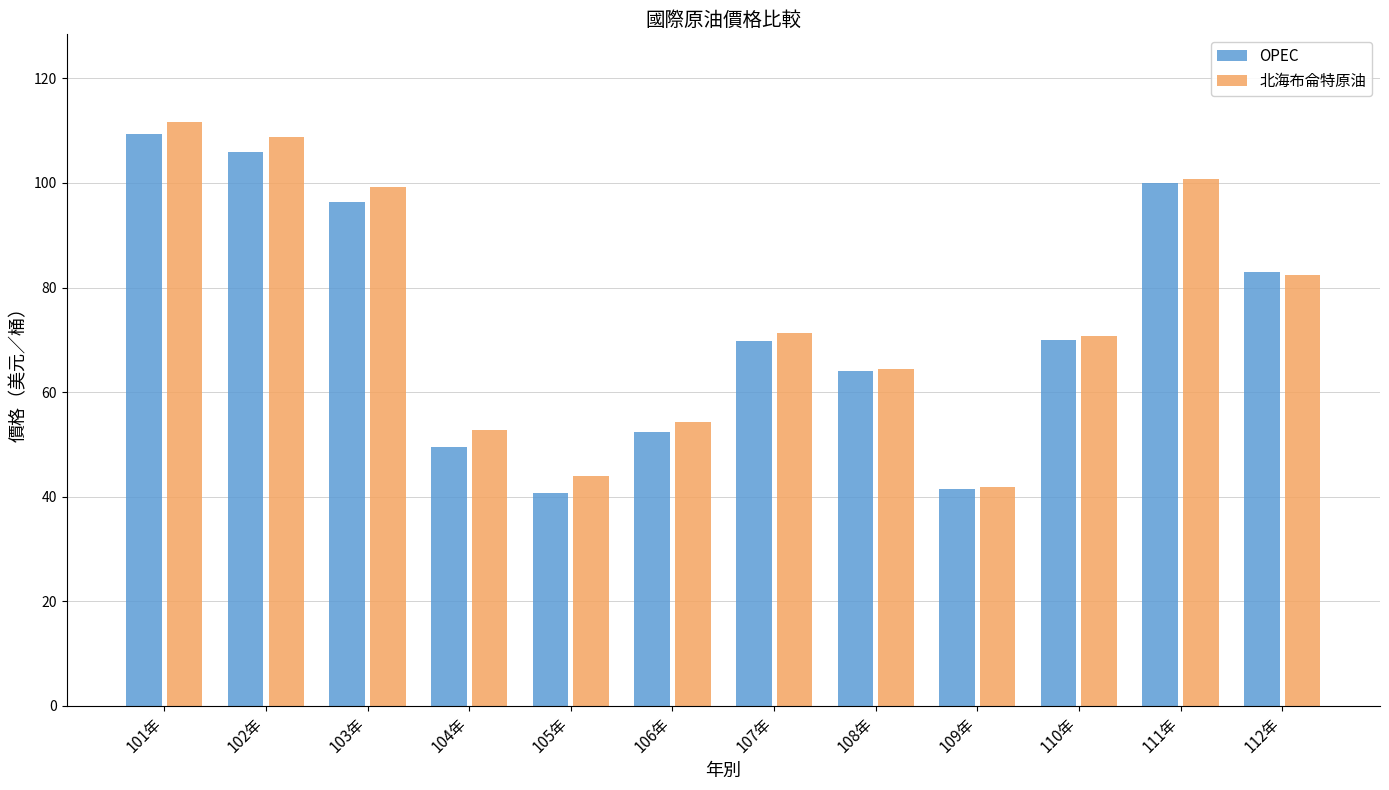

Count the number of data series in this chart.

2